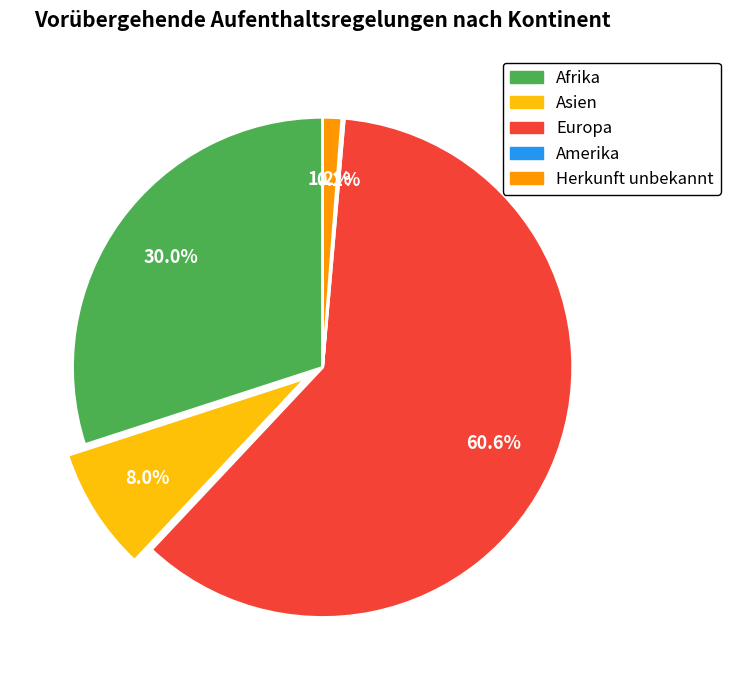

Is there a majority slice in this chart?

Yes